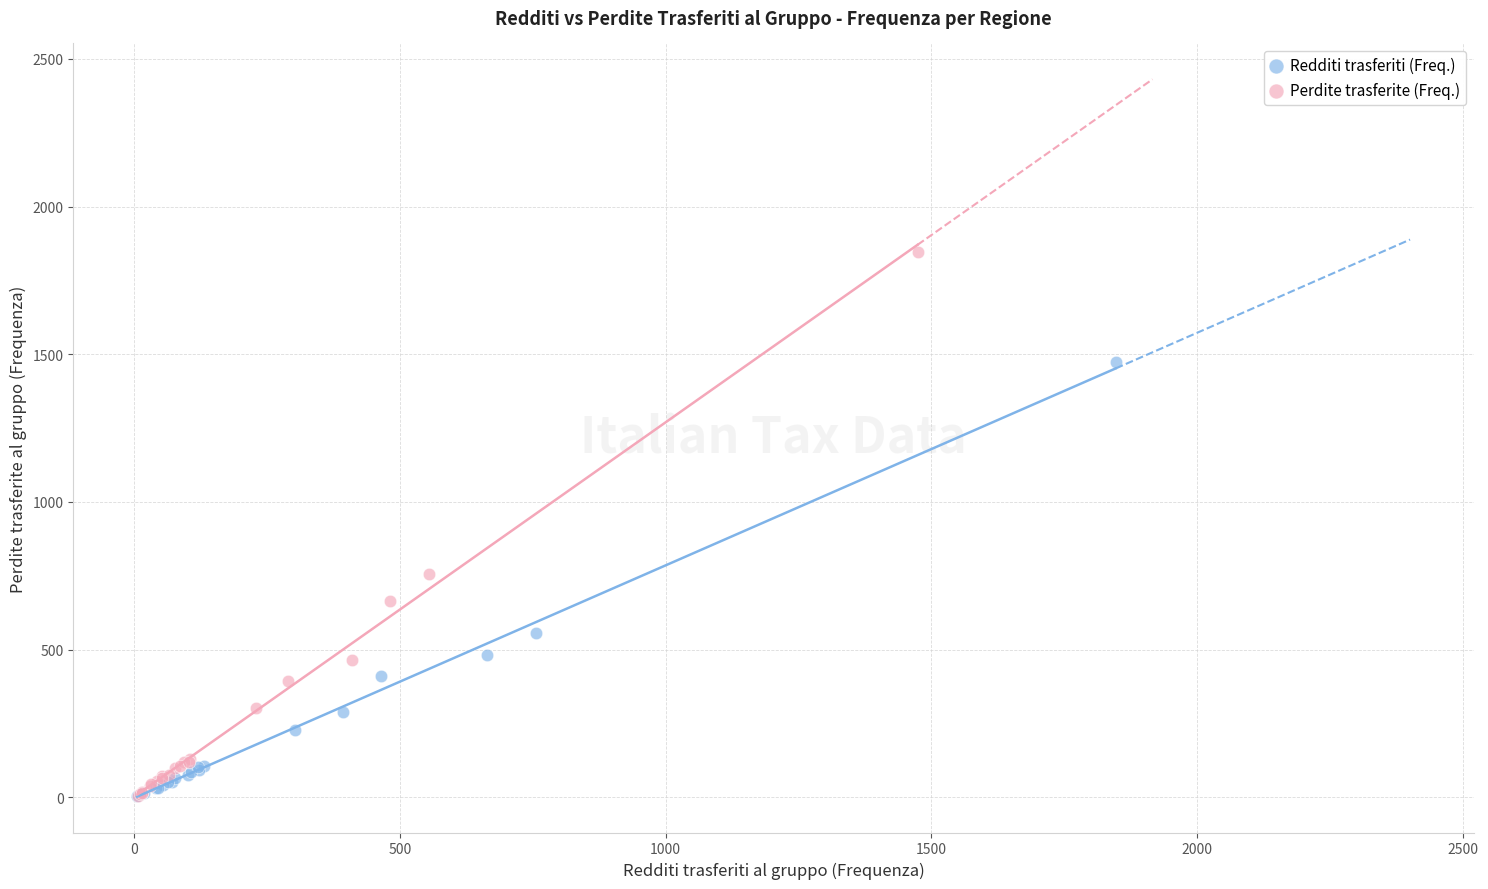

Which series has the largest Y range (max minus min)?

Perdite trasferite (Freq.)